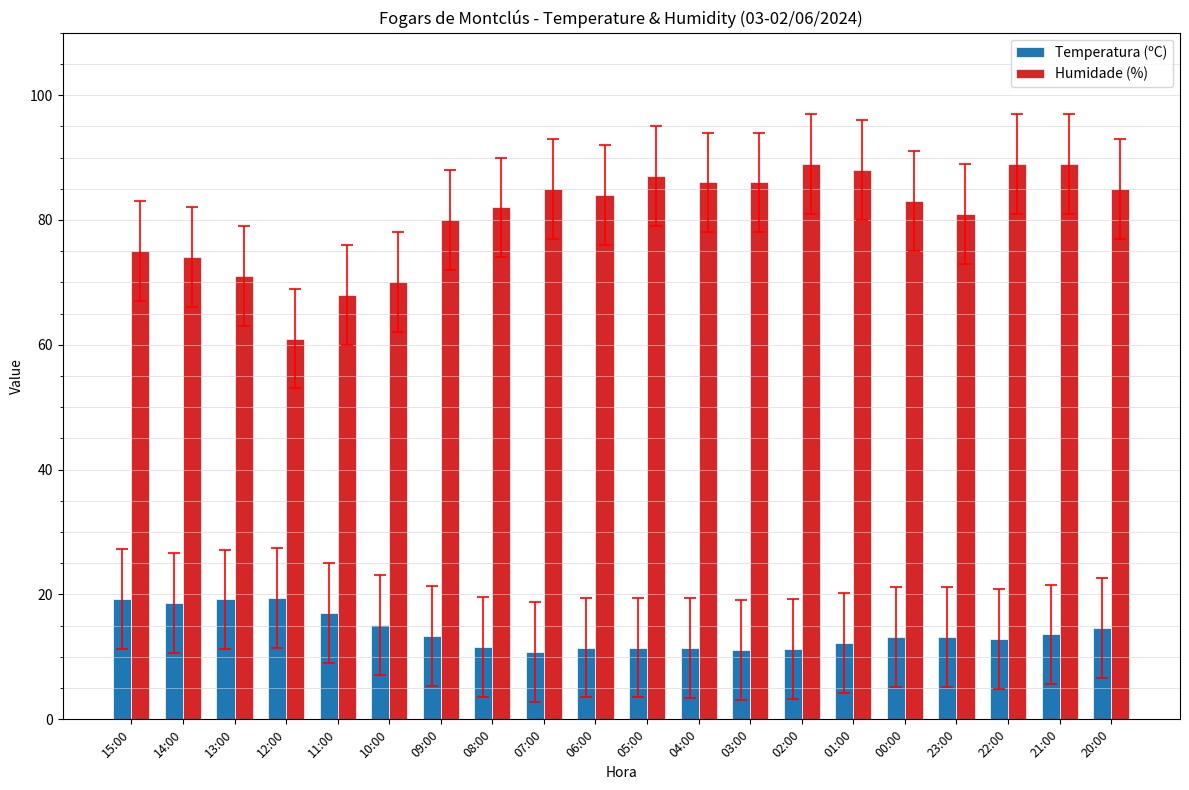

Does the chart contain stacked bars?

No